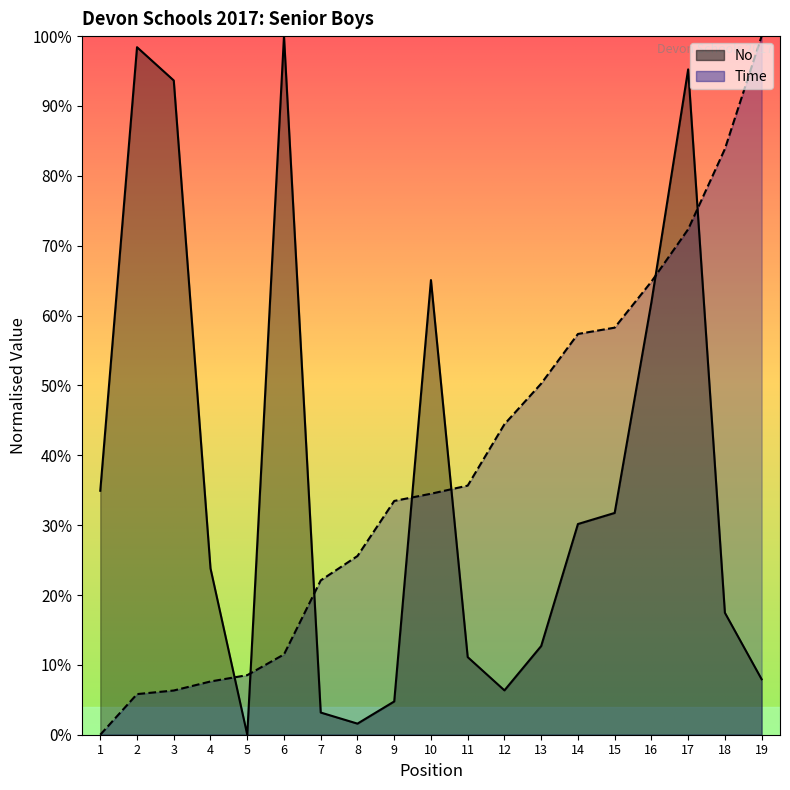

Which series has the largest range (max minus min)?

No